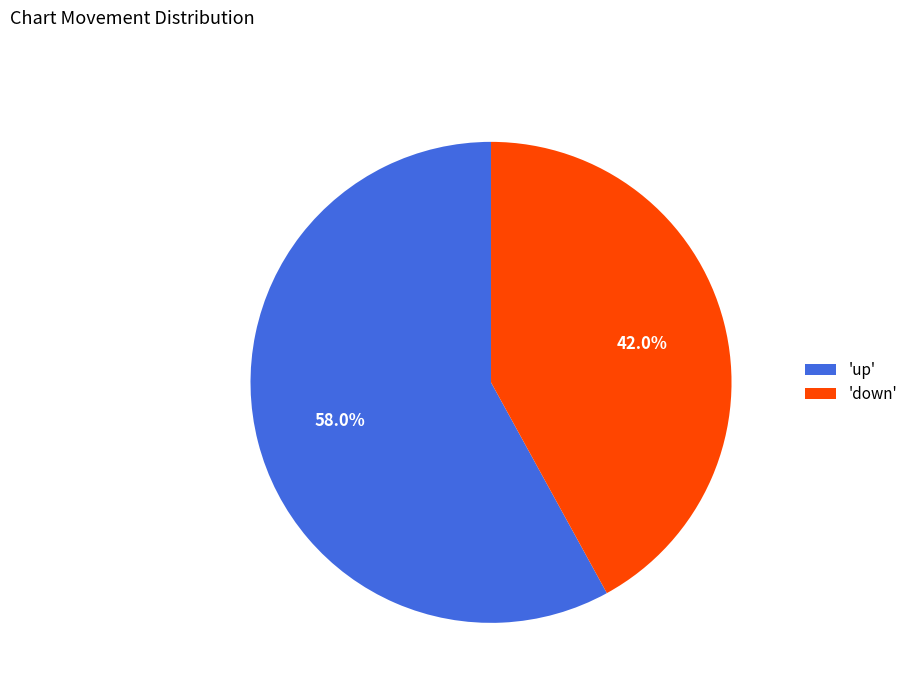

What portion of the pie excludes 'up'?

42.0%